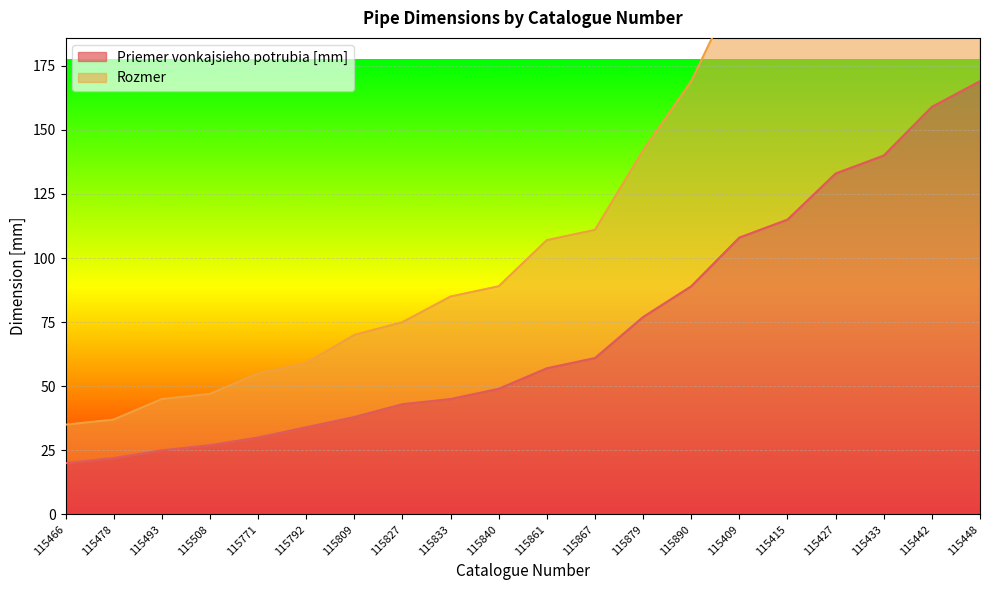

How many values in the Priemer vonkajsieho potrubia [mm] series exceed 57?

9